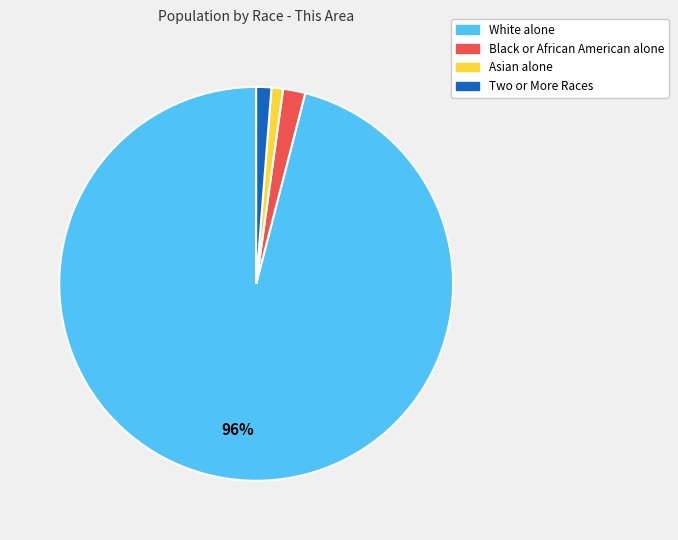

Do Black or African American alone and White alone together represent more than half of the pie?

Yes